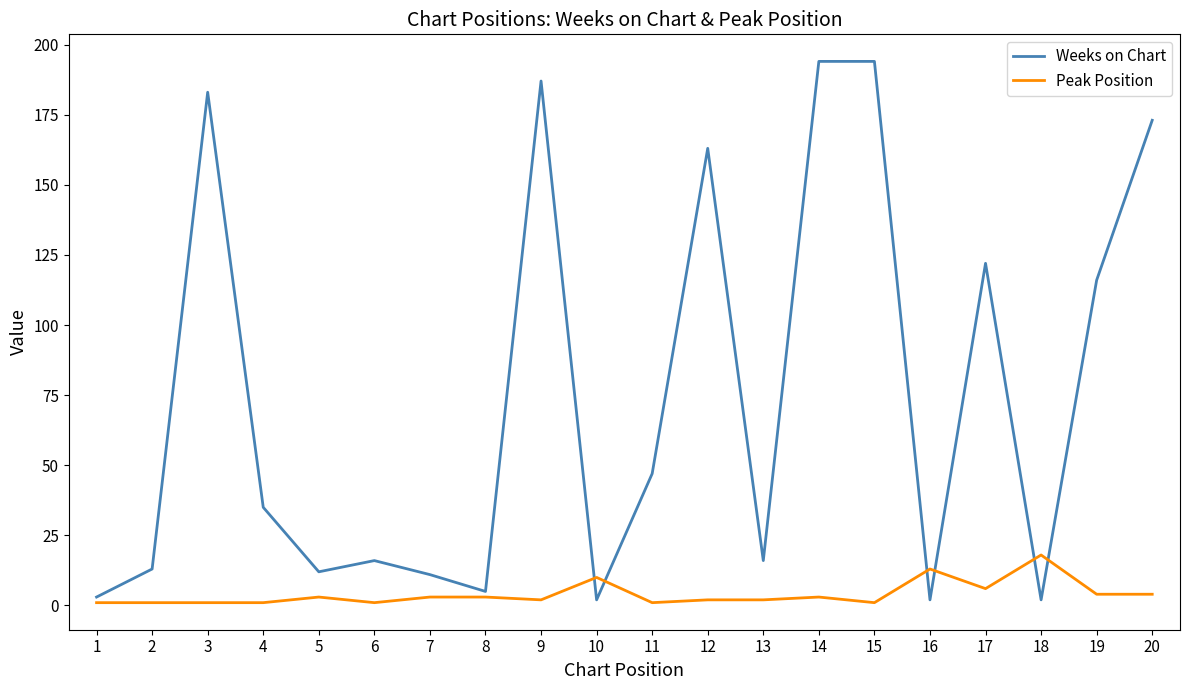

Is the value of Peak Position at 8 greater than the value of Weeks on Chart at 20?

No